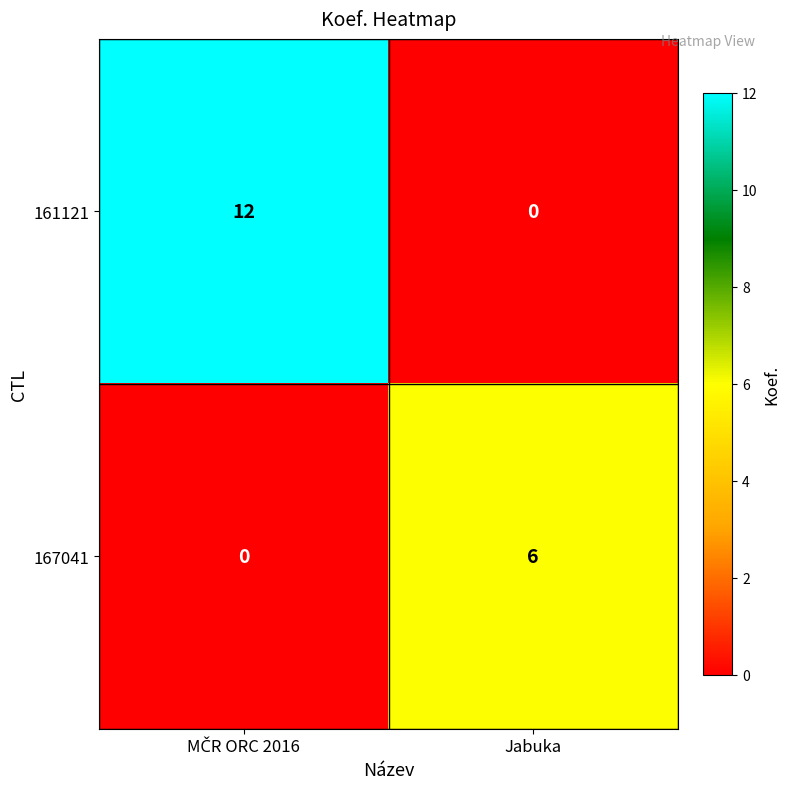

How many distinct data groups are displayed?

2